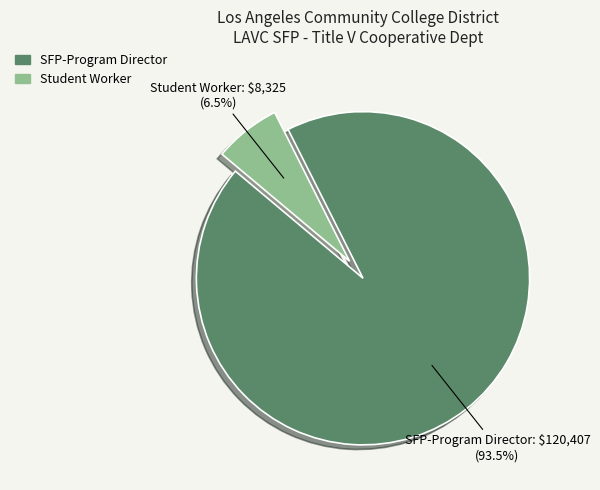

Does any single category account for the majority?

Yes